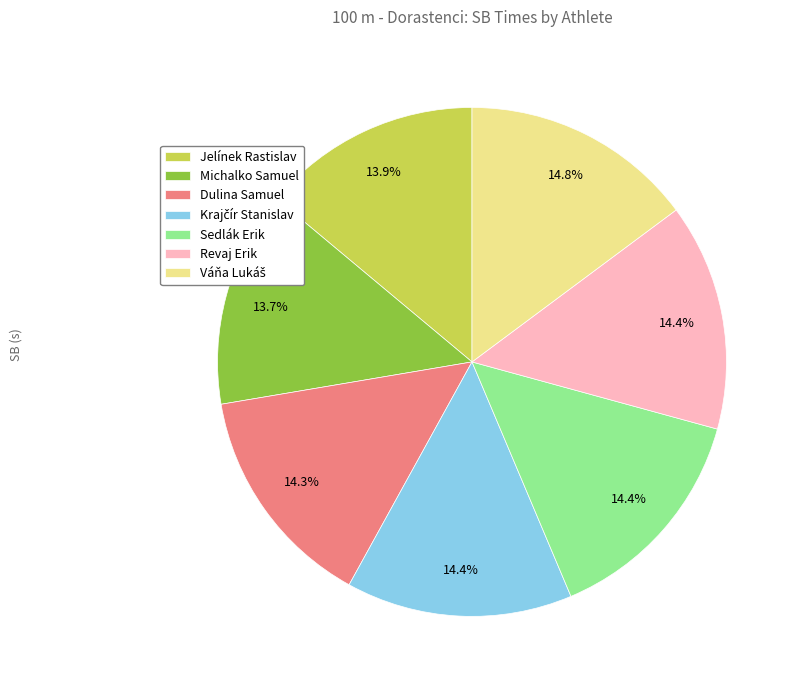

The Jelínek Rastislav slice represents 14% of the pie. True or false?

True